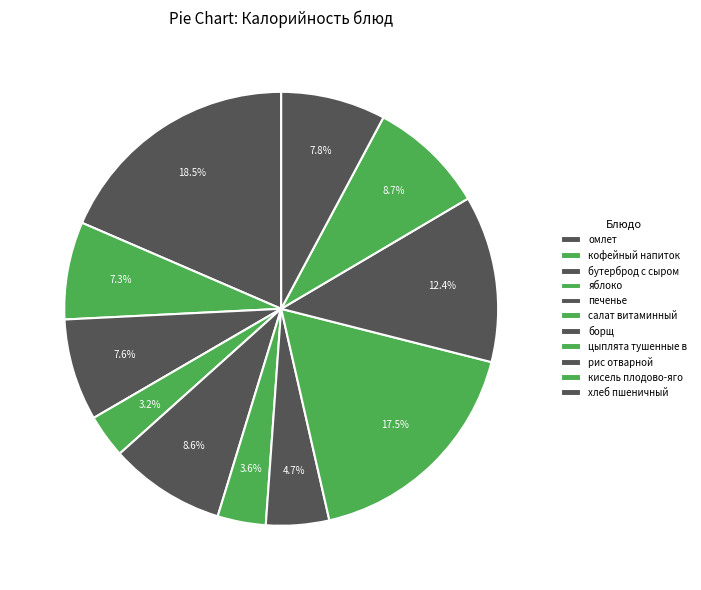

How many slices are in this pie chart?

11